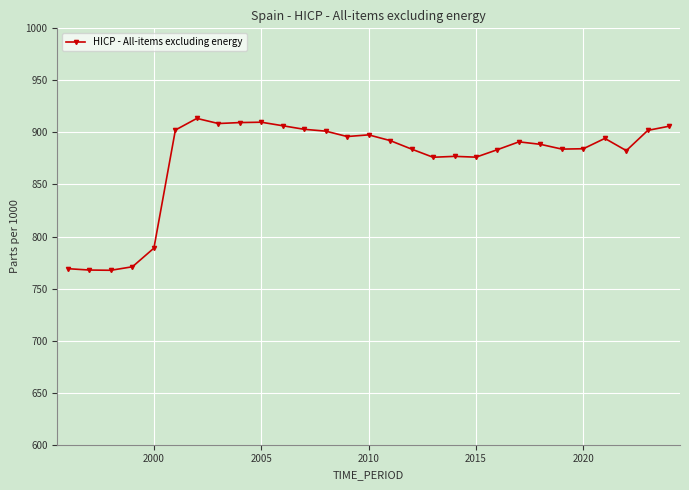

What is the minimum value shown in the chart?

767.6